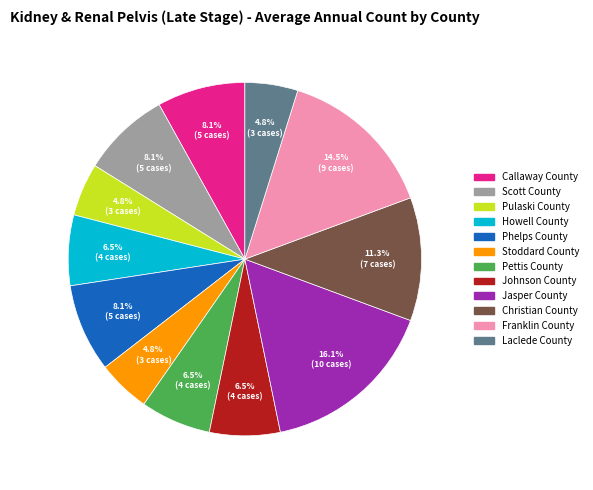

Between Stoddard County and Scott County, which is larger?

Scott County